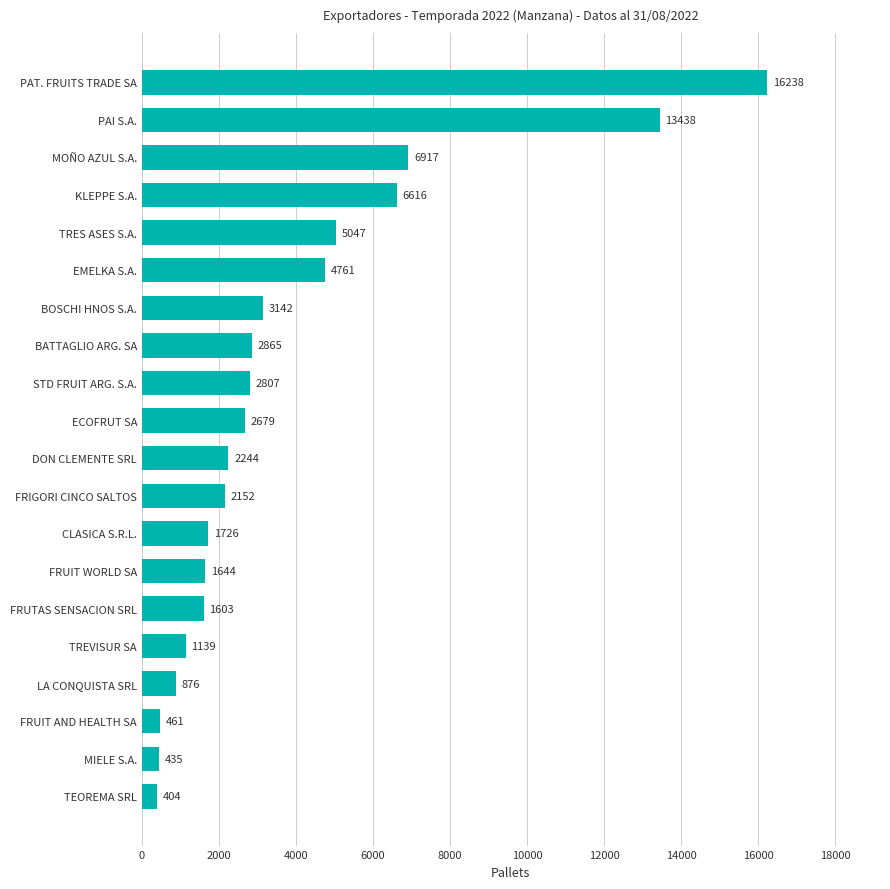

What is the approximate value at FRUTAS SENSACION SRL?

1603